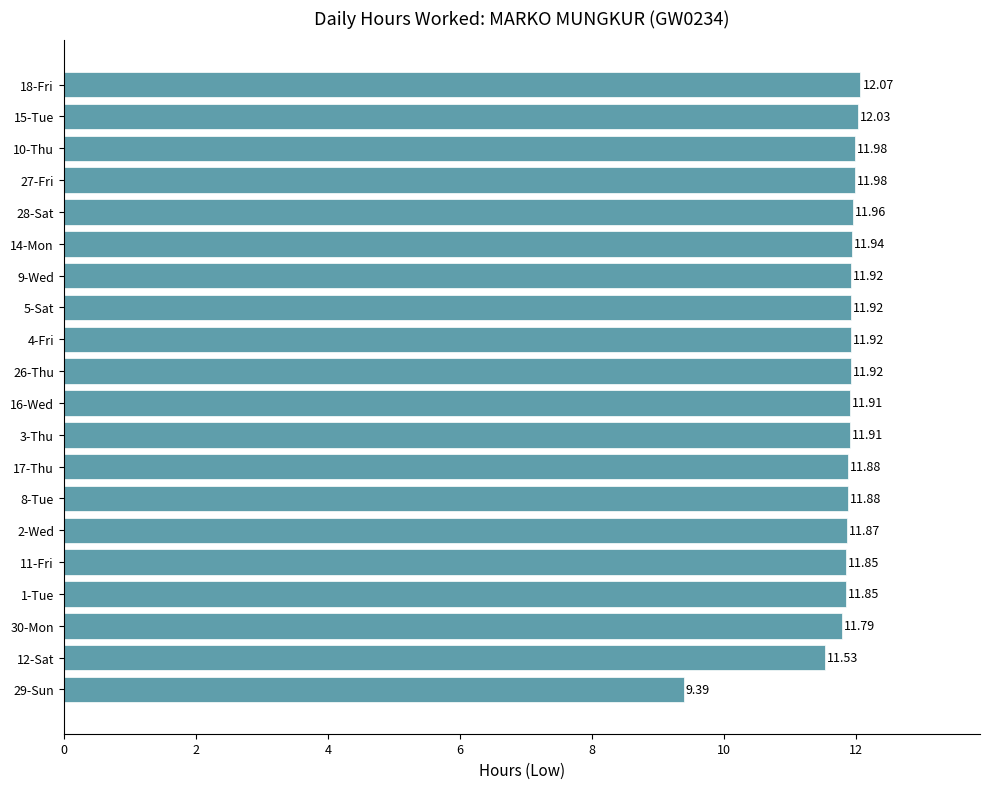

How many bars are there in total?

20